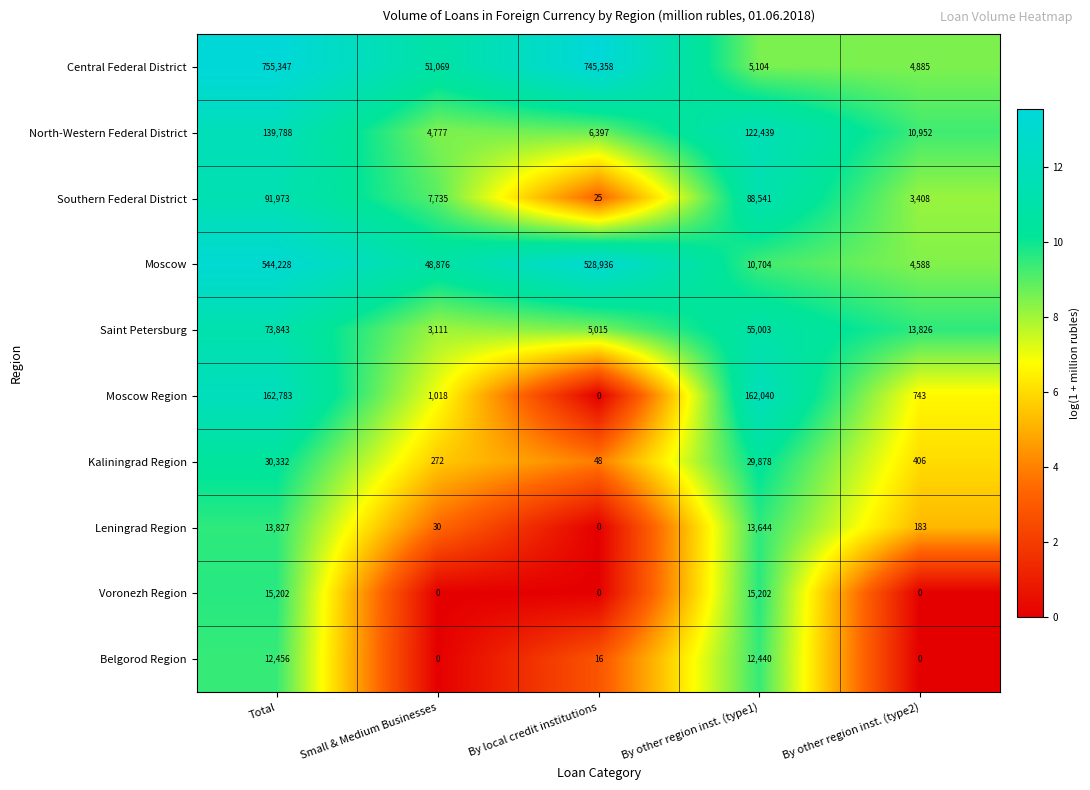

At Total, list the series in order from largest to smallest.

Central Federal District, Moscow, Moscow Region, North-Western Federal District, Southern Federal District, Saint Petersburg, Kaliningrad Region, Voronezh Region, Leningrad Region, Belgorod Region